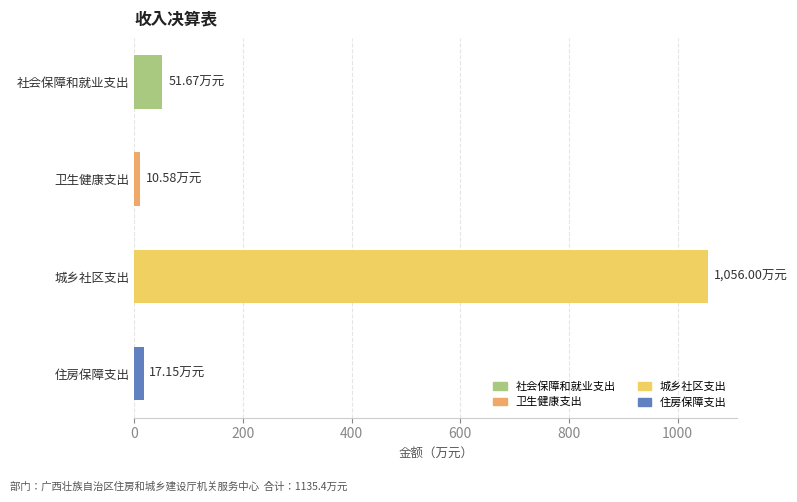

Are the bars grouped side by side (vs. stacked)?

No